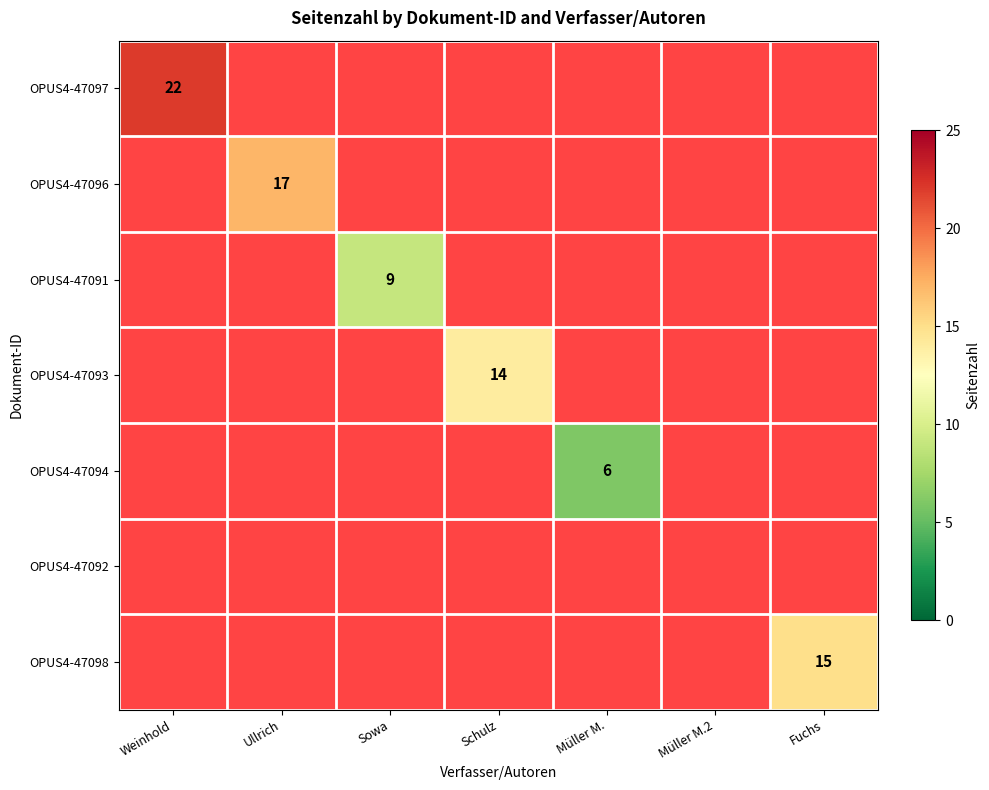

The OPUS4-47094 series shows 9 at Müller M.. True or false?

False